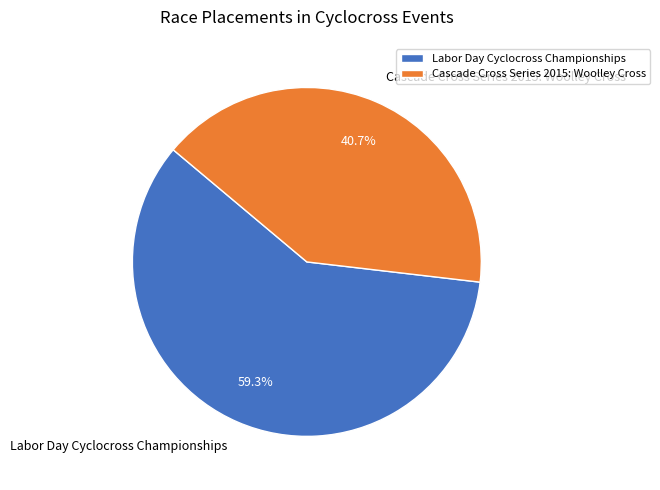

Which category accounts for the majority?

Labor Day Cyclocross Championships